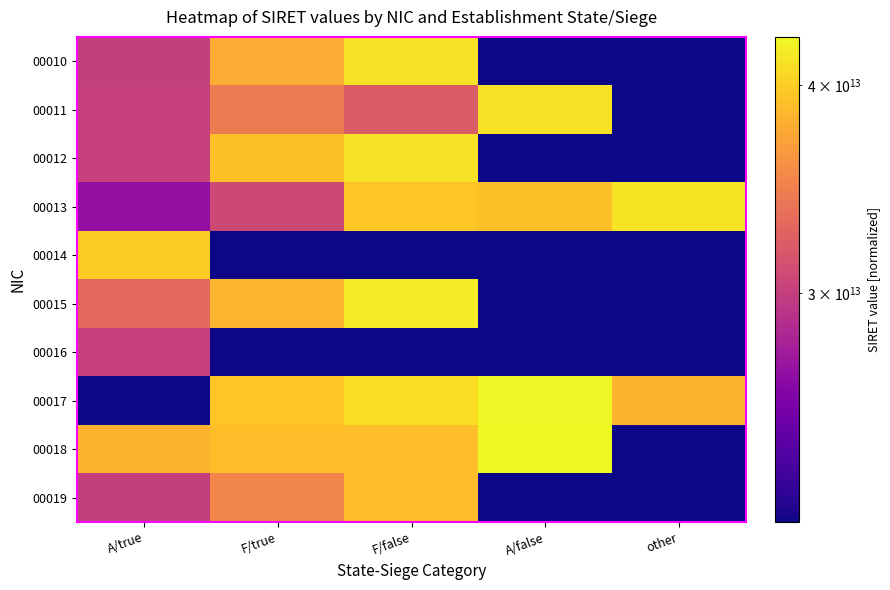

List the series in order of their peak value, highest first.

00018, 00017, 00015, 00013, 00012, 00010, 00011, 00014, 00019, 00016